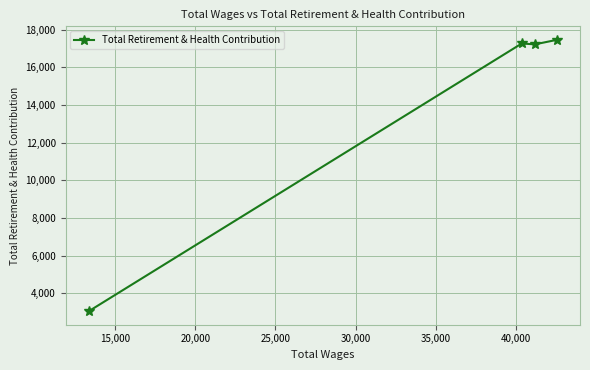

What is the minimum value shown in the chart?

3043